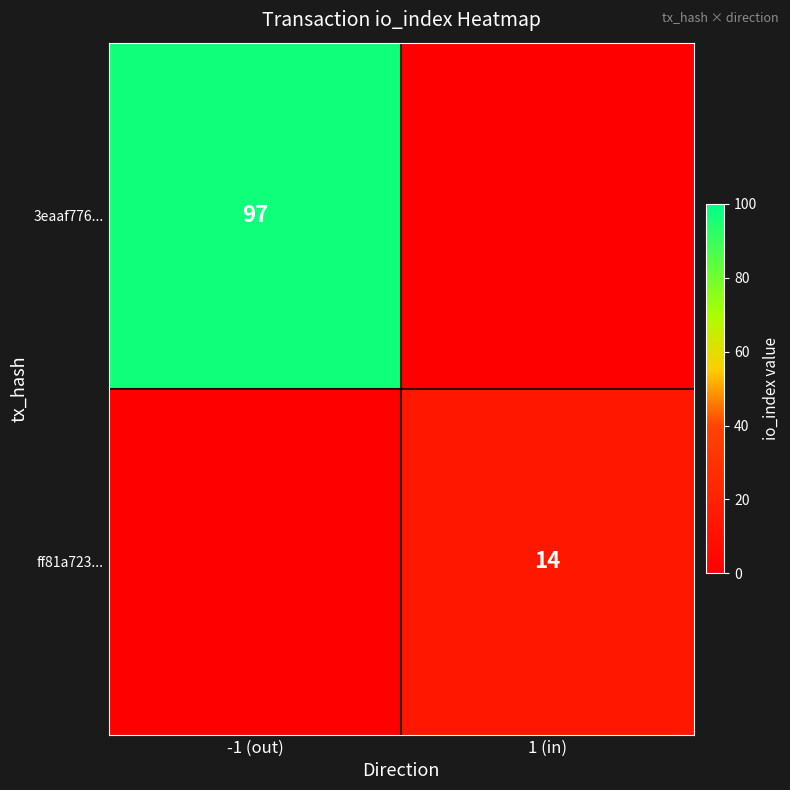

Is it true that 3eaaf776... equals 161 at -1 (out)?

False